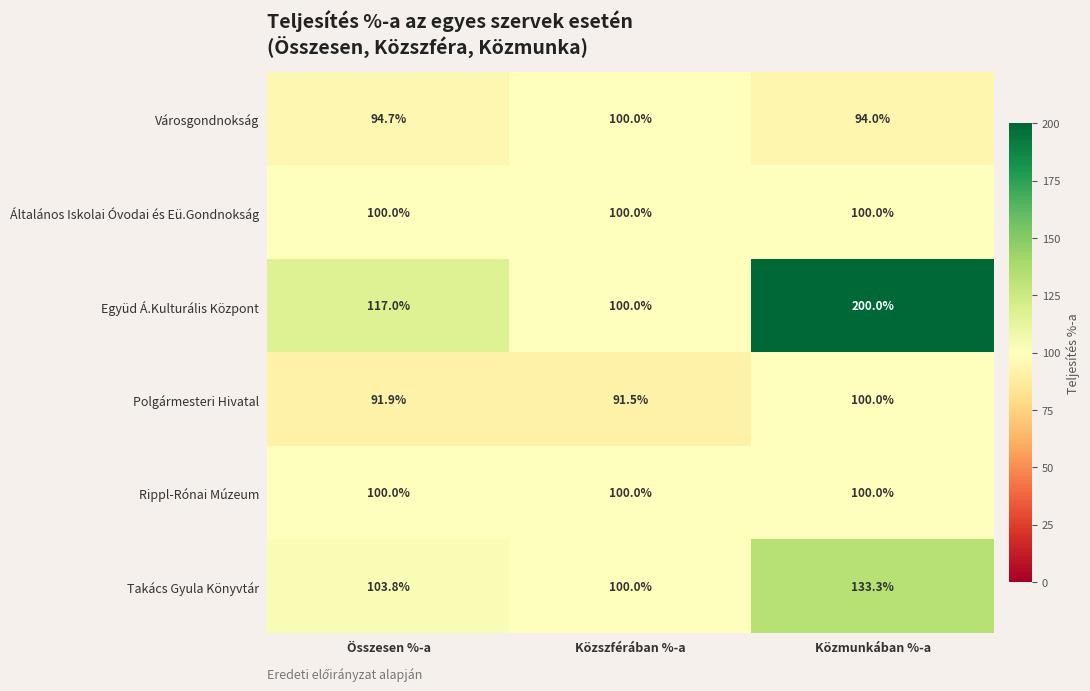

Reading left to right, extract all data points from this chart.

Városgondnokság: 94.7	100.0	94.0
Általános Iskolai Óvodai és Eü.Gondnokság: 100.0	100.0	100.0
Együd Á.Kulturális Központ: 117.0	100.0	200.0
Polgármesteri Hivatal: 91.9	91.5	100.0
Rippl-Rónai Múzeum: 100.0	100.0	100.0
Takács Gyula Könyvtár: 103.8	100.0	133.3